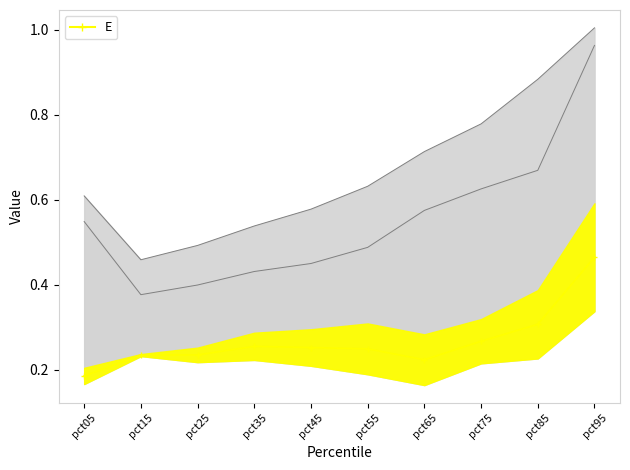

The value of Jun at pct85 is 0.2. True or false?

False